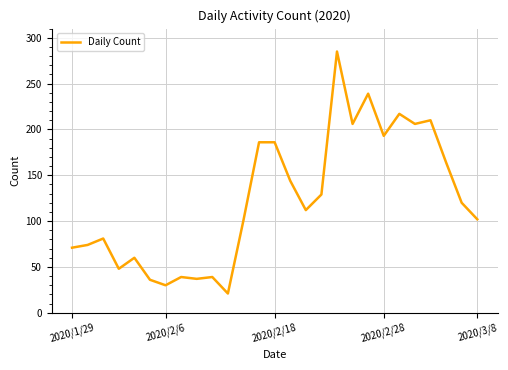

What is the smallest value displayed?

21